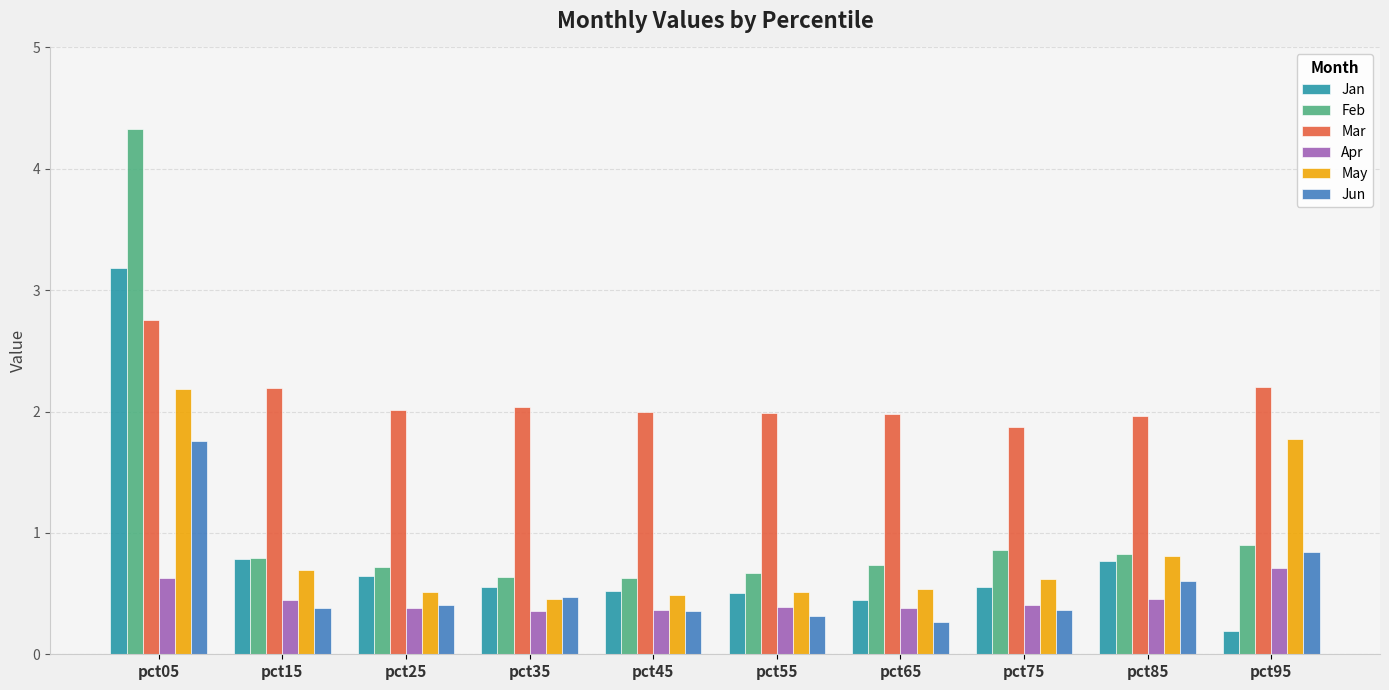

What is the total value across all series at pct95?

6.6